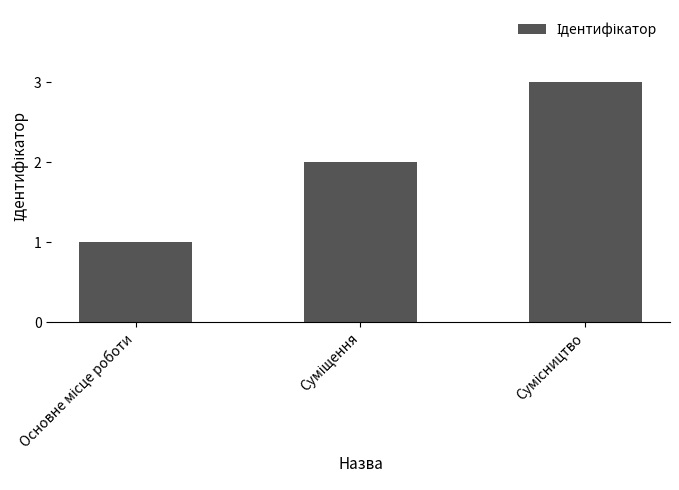

Count the number of data series in this chart.

1